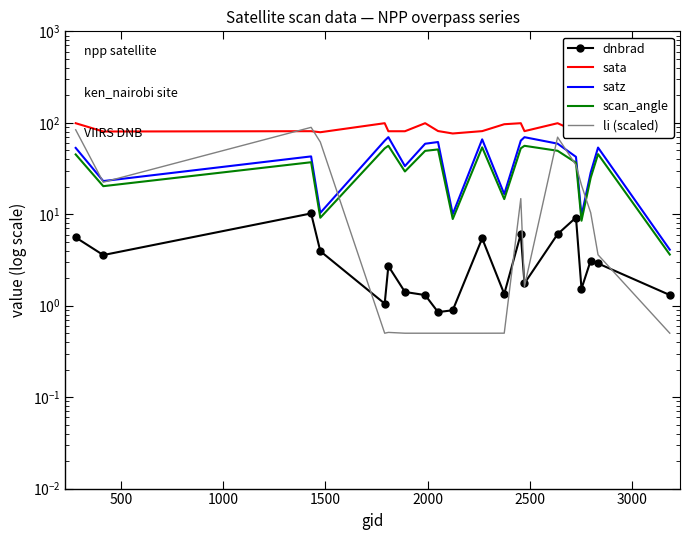

Read the sata value at 2000.

99.0